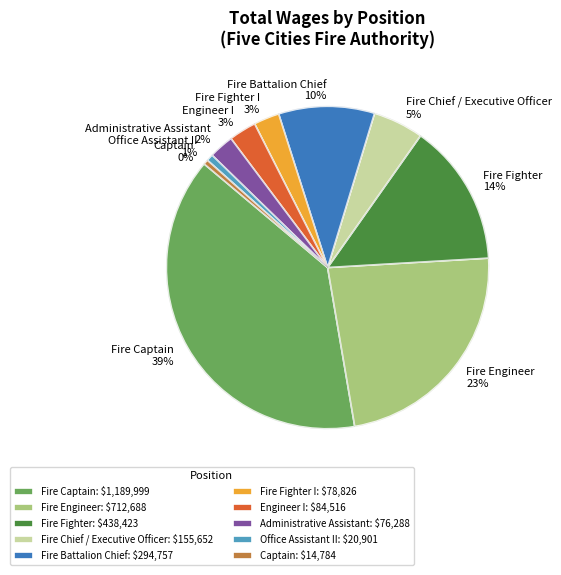

To the nearest percent, what percentage of the pie is Administrative Assistant?

2%